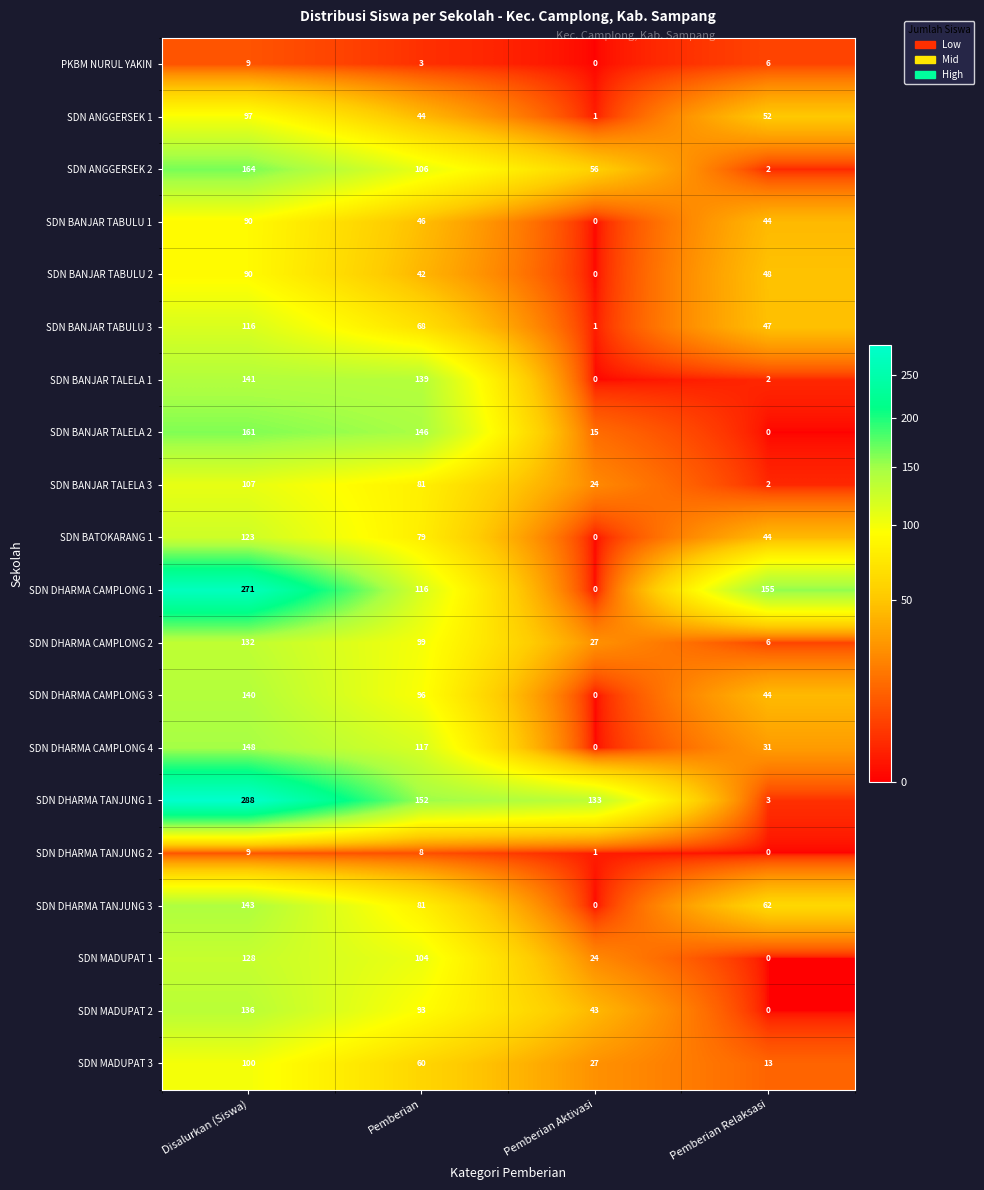

What is the spread (max minus min) of values at Pemberian Aktivasi?

133